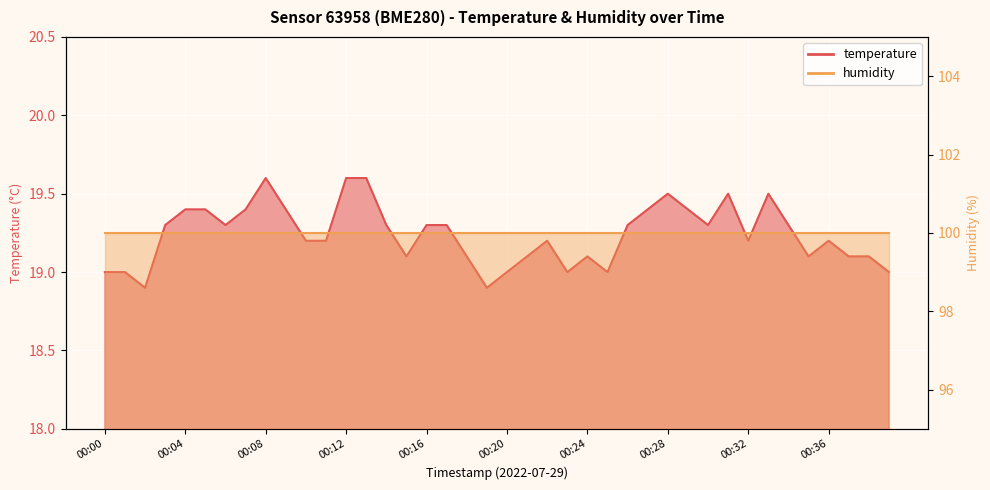

What is the sum of all values?

769.6